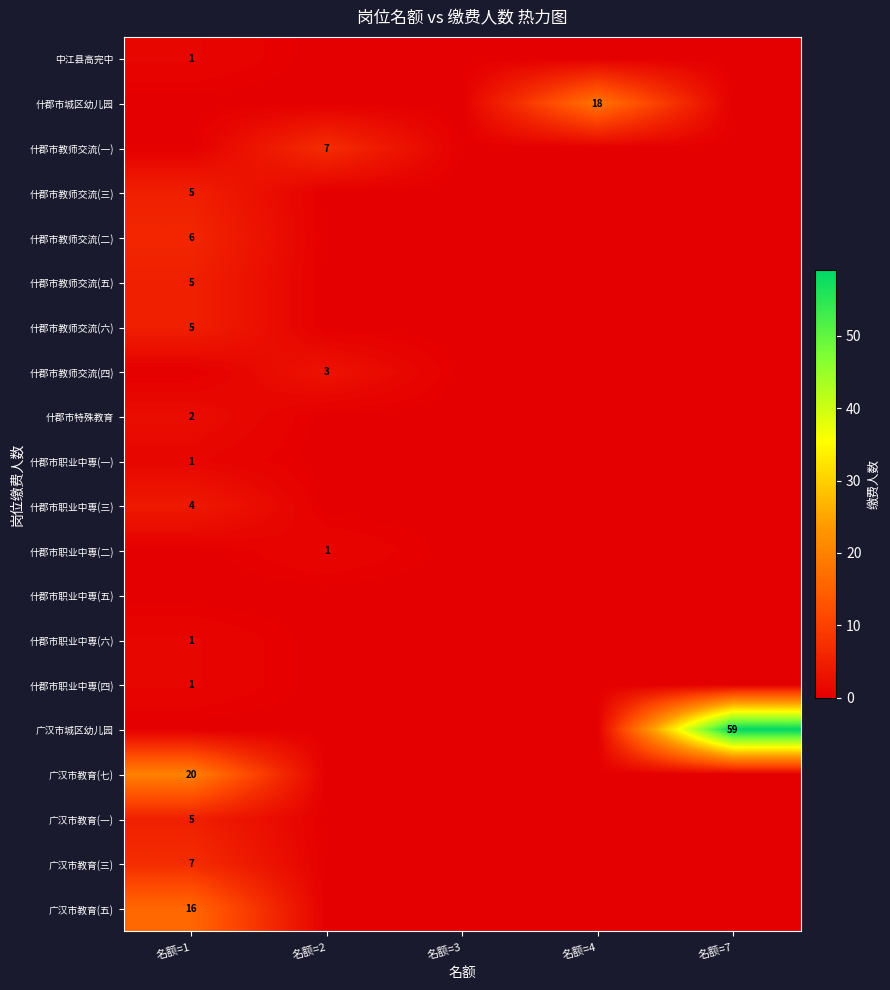

The 什郡市教师交流(五) series shows 5 at 名额=1. True or false?

True